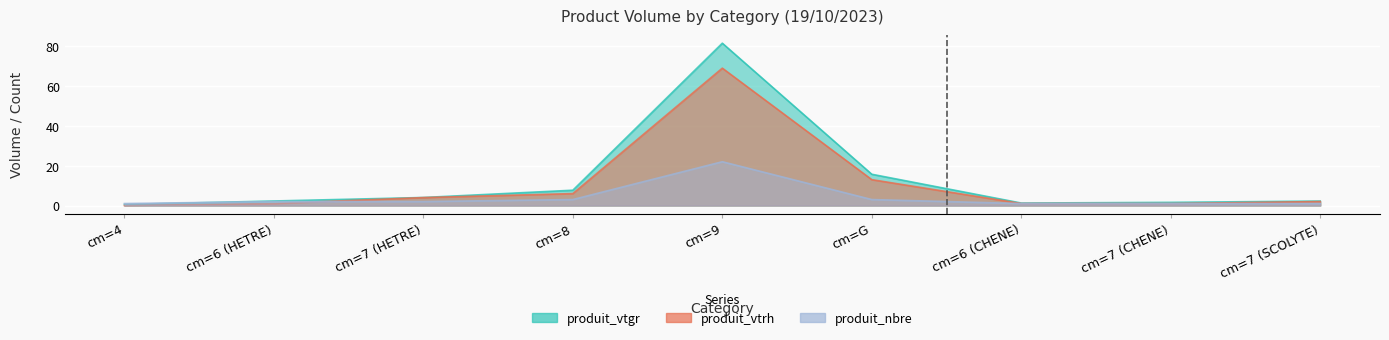

At which category does produit_vtgr reach its first local valley?

cm=6 (CHENE)